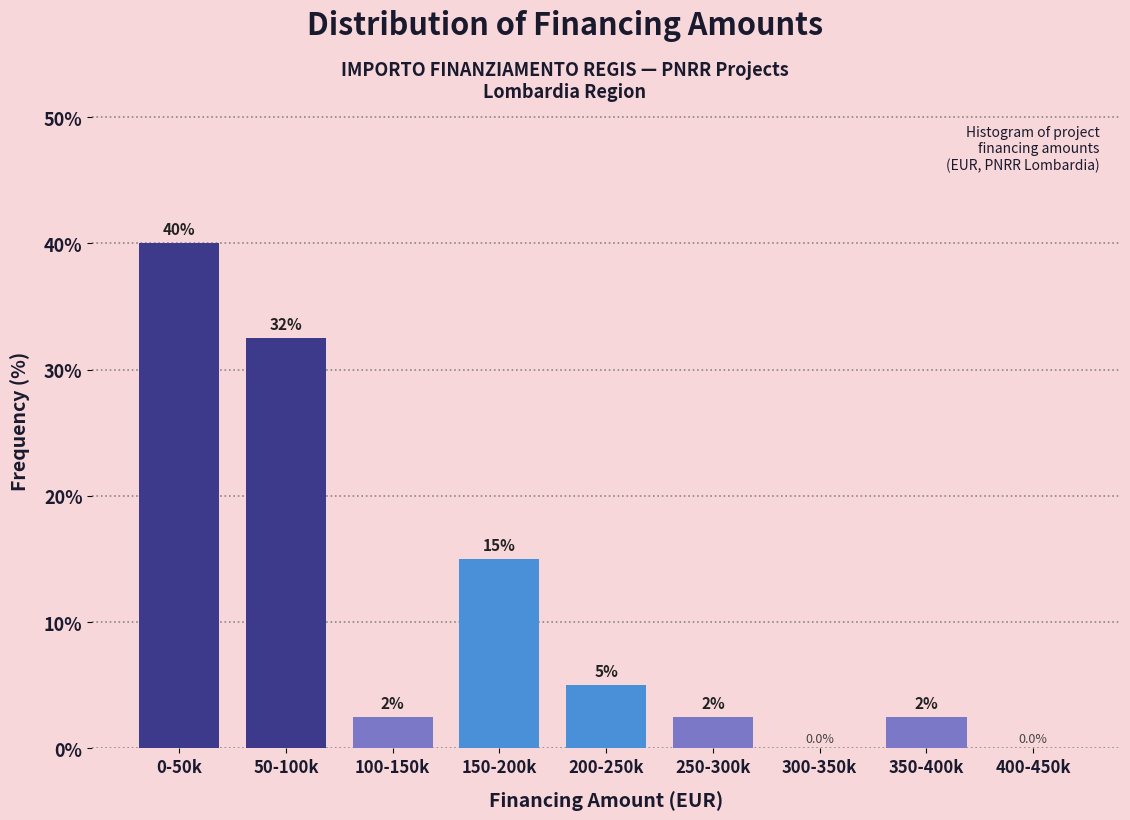

Reading left to right, extract all data points from this chart.

0-50k=40.0	50-100k=32.5	100-150k=2.5	150-200k=15.0	200-250k=5.0	250-300k=2.5	300-350k=0.0	350-400k=2.5	400-450k=0.0